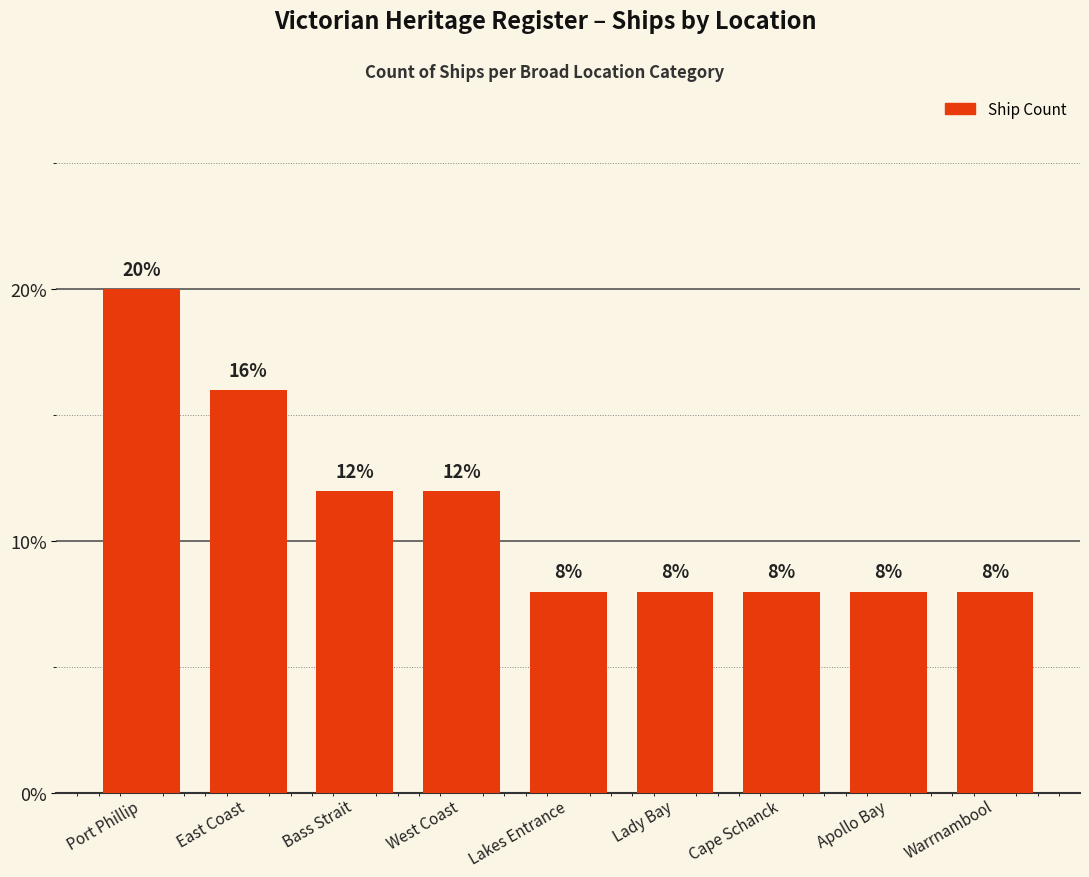

Which category has the highest value across all series?

Port Phillip